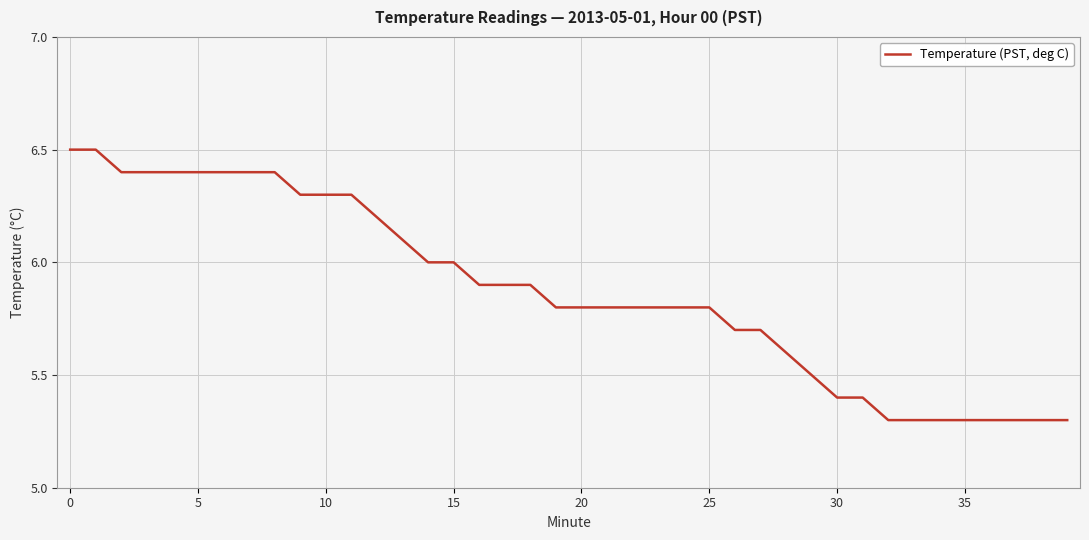

What is the difference between the maximum and minimum values?

1.2